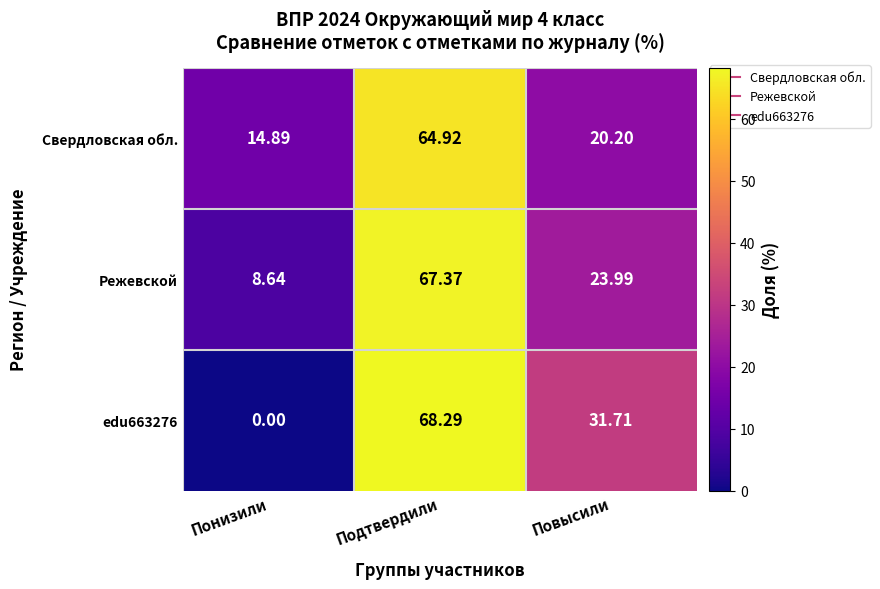

At which category is the sum across all series the highest?

Подтвердили